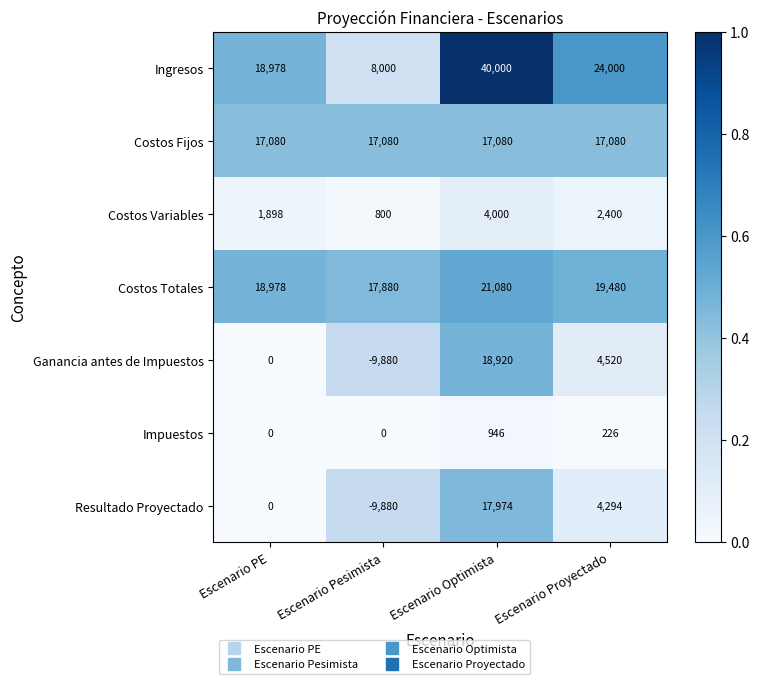

How many distinct data groups are displayed?

7